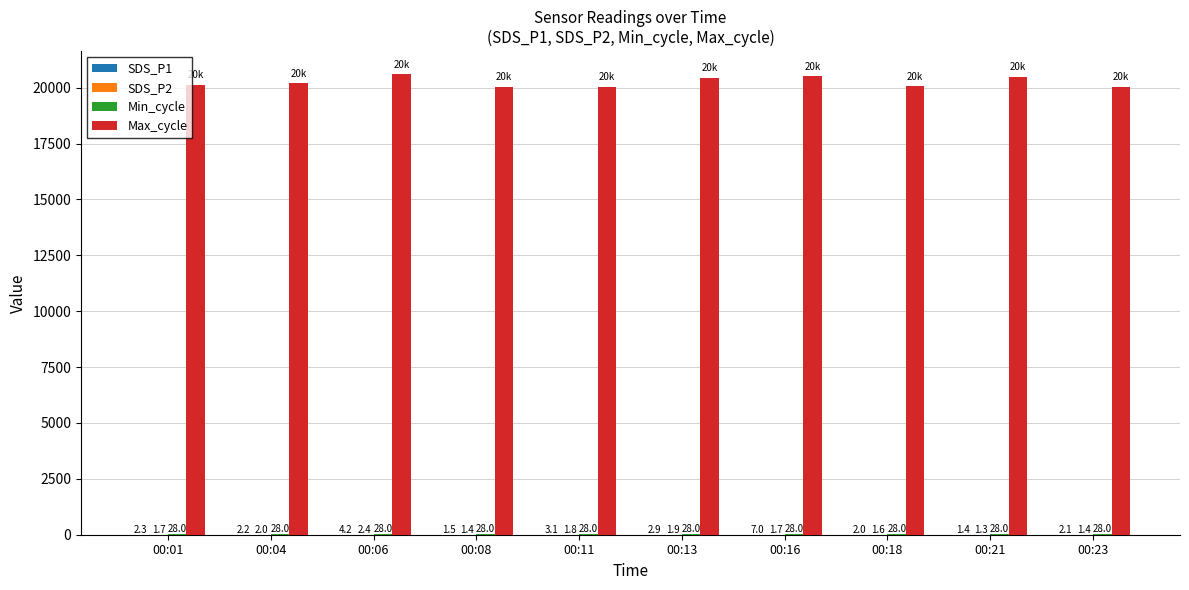

At which category is the sum across all series the highest?

00:06